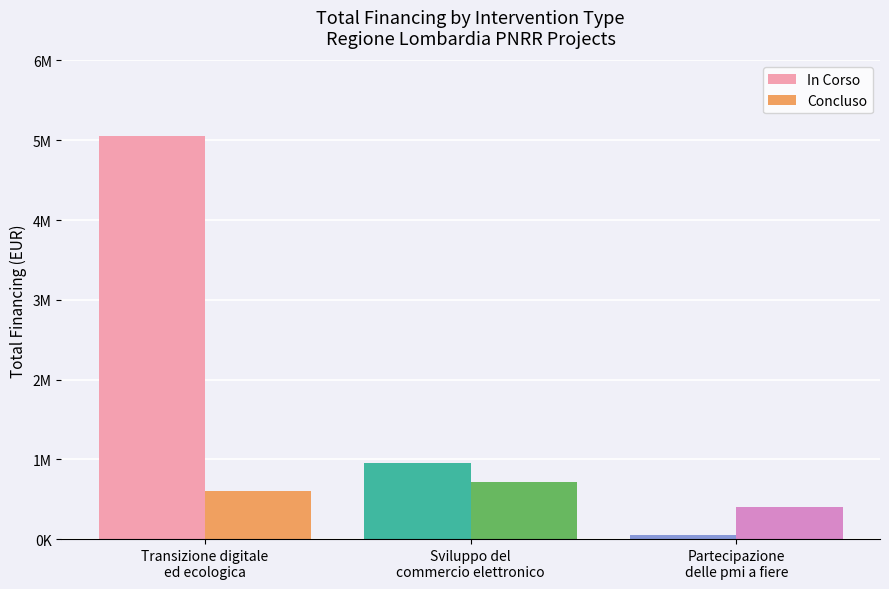

What is the label of the 1st bar from the left?

Transizione digitale
ed ecologica